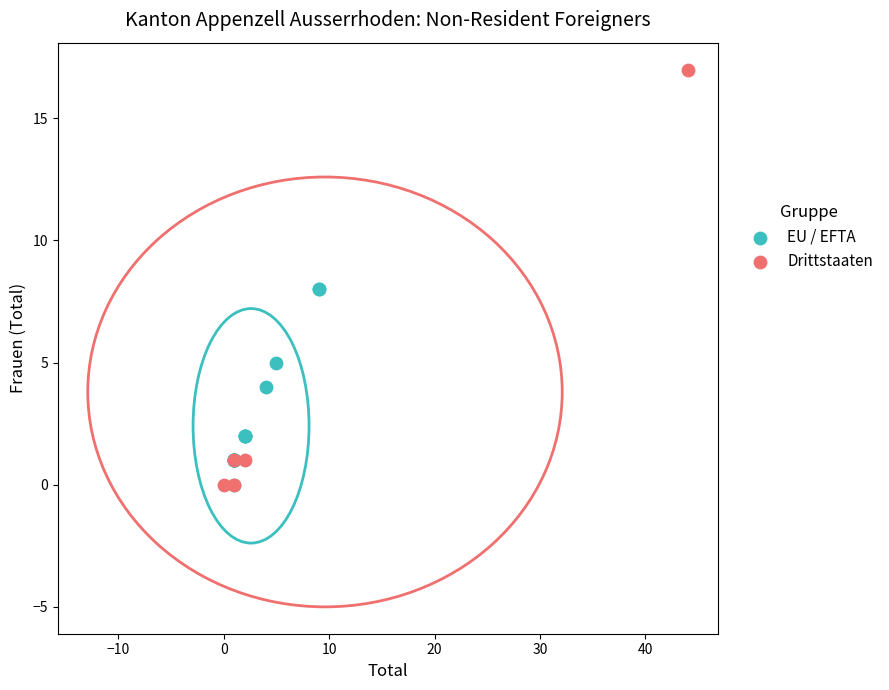

Which series contains the highest Y value?

Drittstaaten